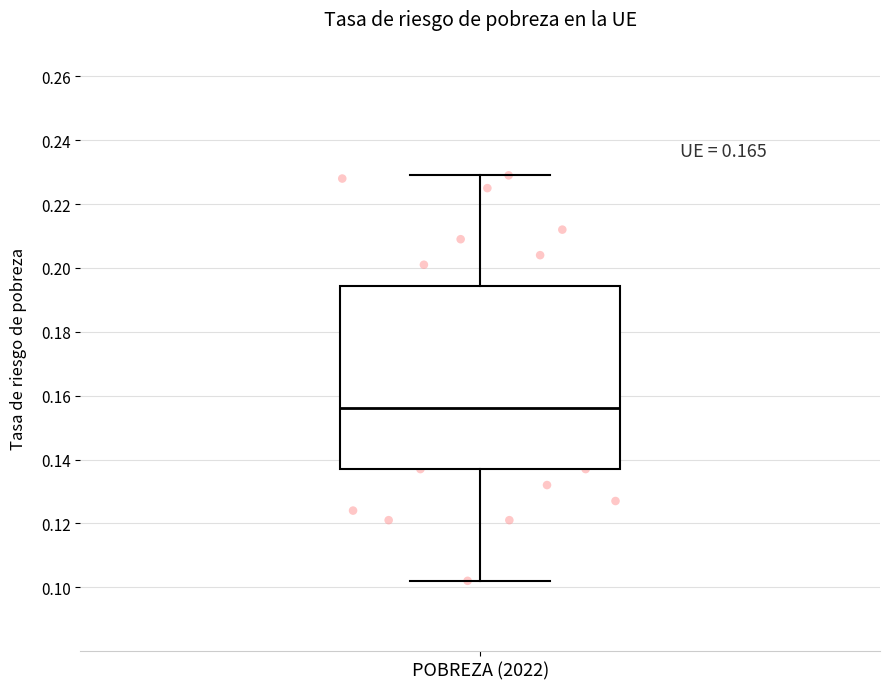

Where is the upper edge of the box for POBREZA (2022) on the y-axis? The values are not printed on the chart, so give them approximately, as read against the axis.

0.194